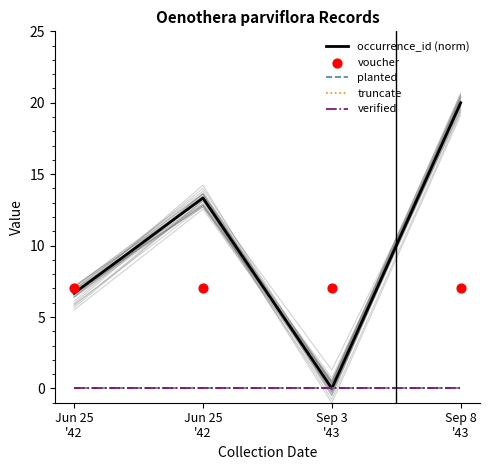

Is the value of voucher at Jun 25
'42 greater than the value of verified at Jun 25
'42?

Yes